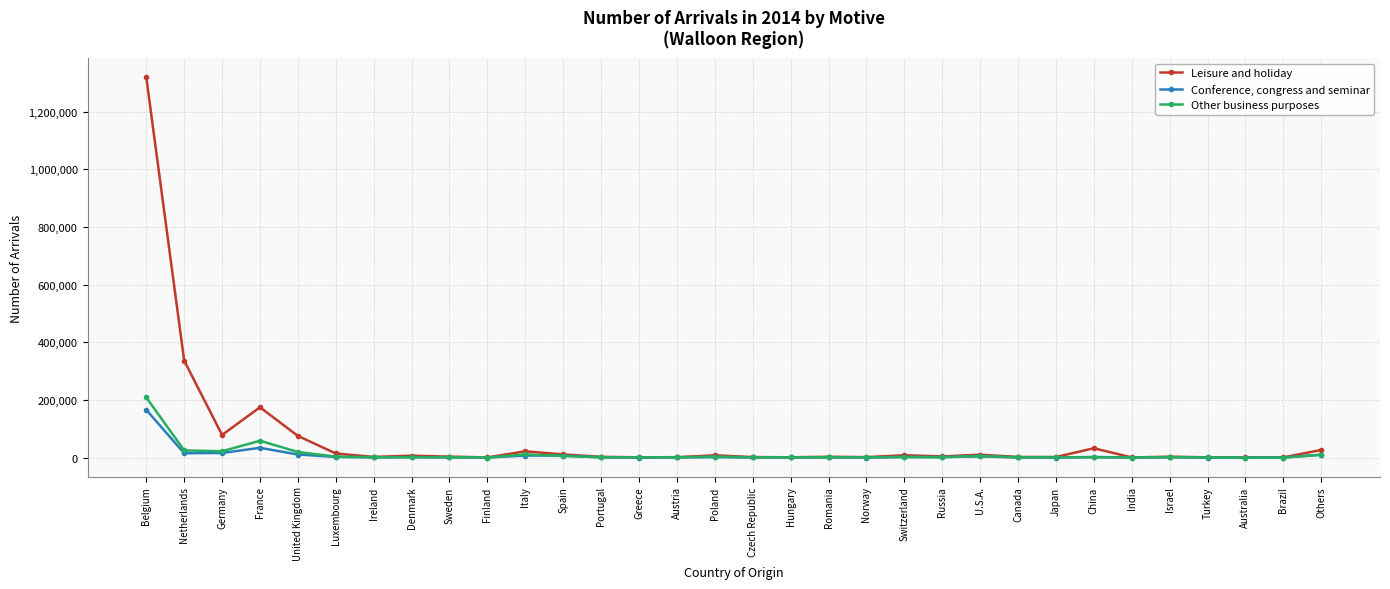

At how many categories does at least one series exceed 106554?

3